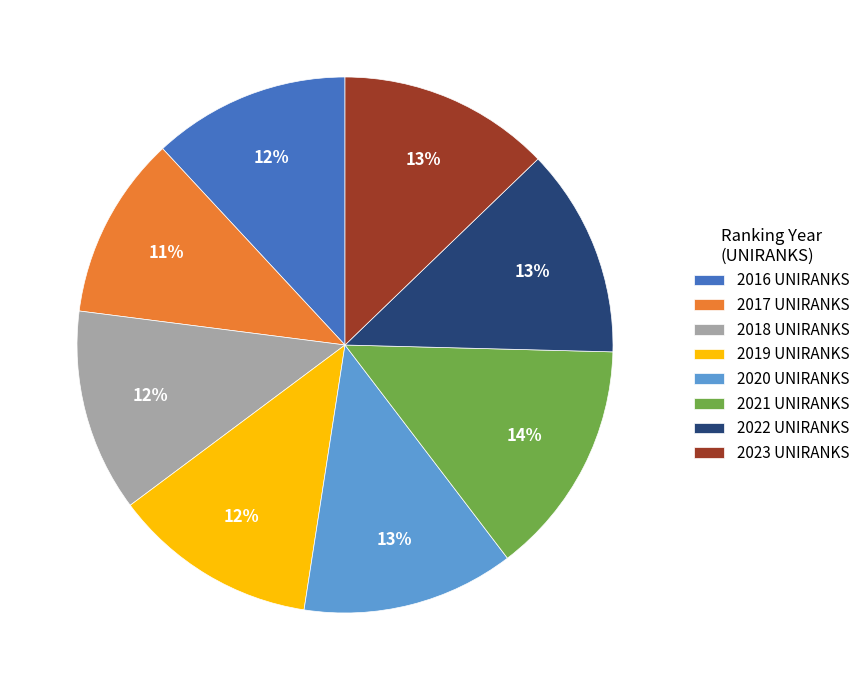

To the nearest percent, what is the average slice percentage?

12%